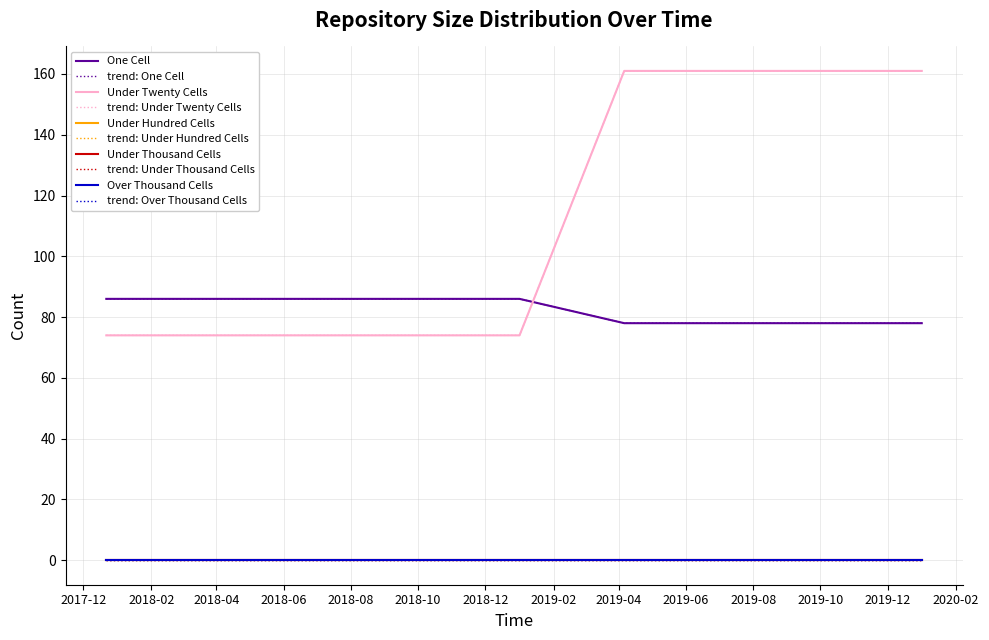

Does the chart display data point markers on the line(s)?

No